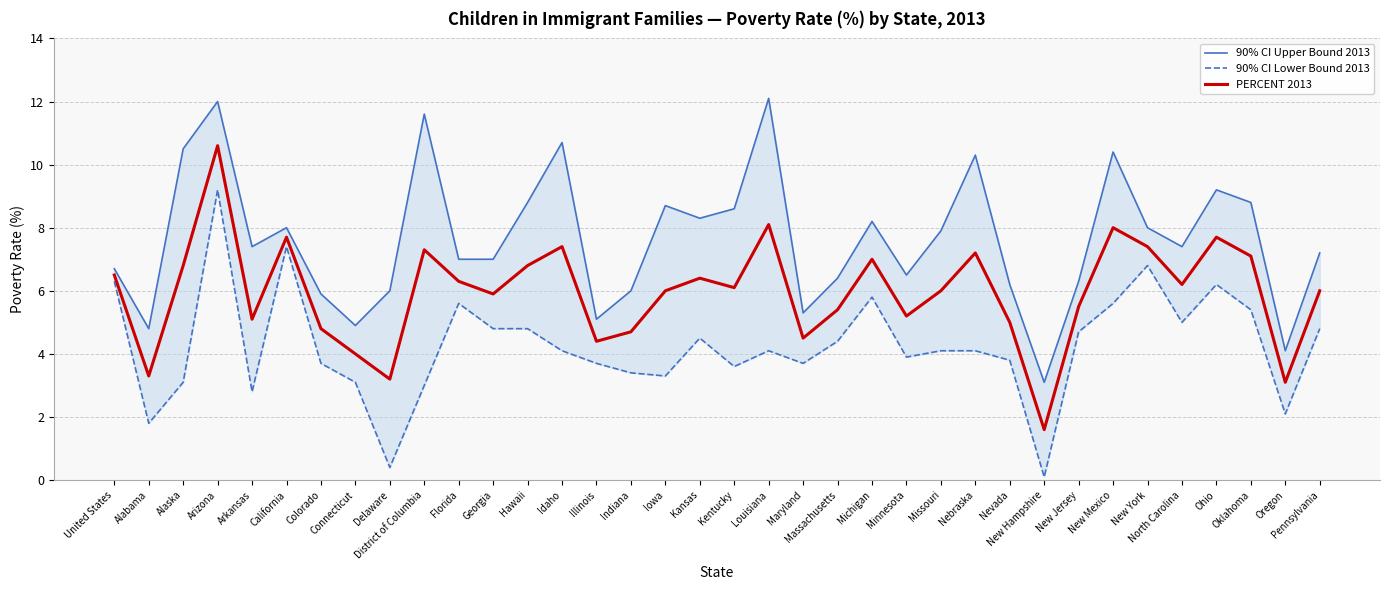

What is the difference between the highest and lowest values at Ohio?

3.0